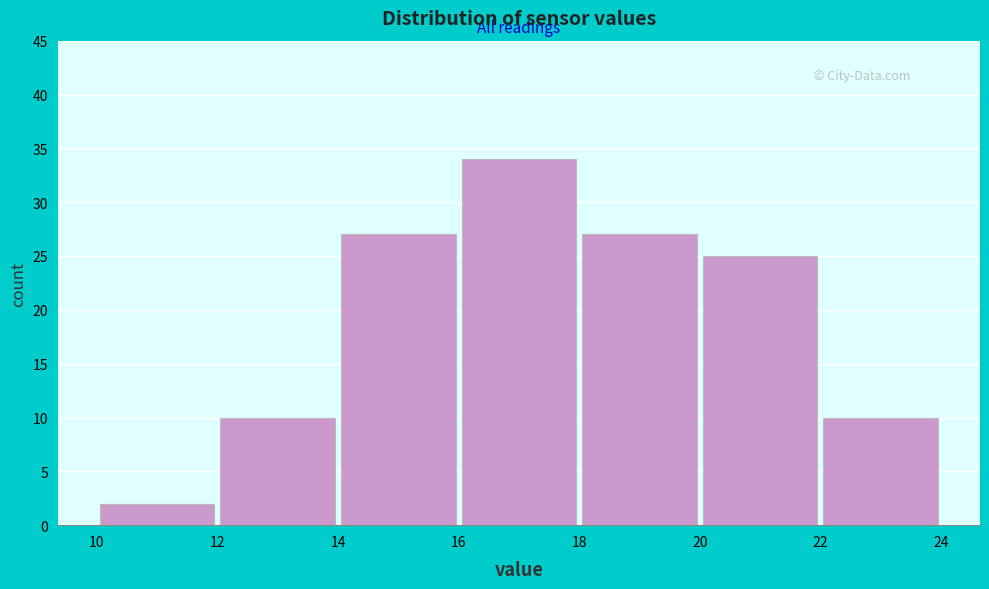

Reading left to right, list every bar in this chart as the range it spans on the x-axis followed by its height. The values are not printed on the chart, so give them approximately, as read against the axis.

10 to 12: 2
12 to 14: 10
14 to 16: 27
16 to 18: 34
18 to 20: 27
20 to 22: 25
22 to 24: 10